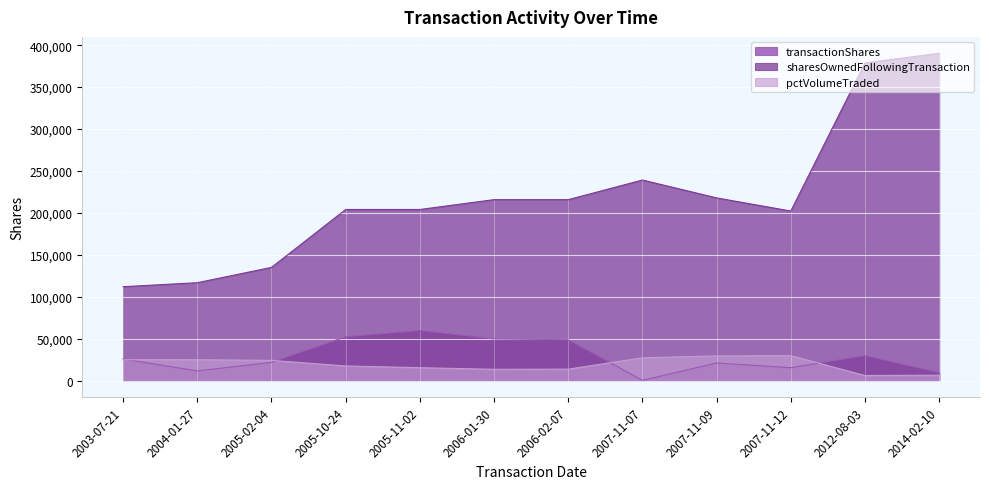

At which label does transactionShares first exceed 26029?

2005-10-24